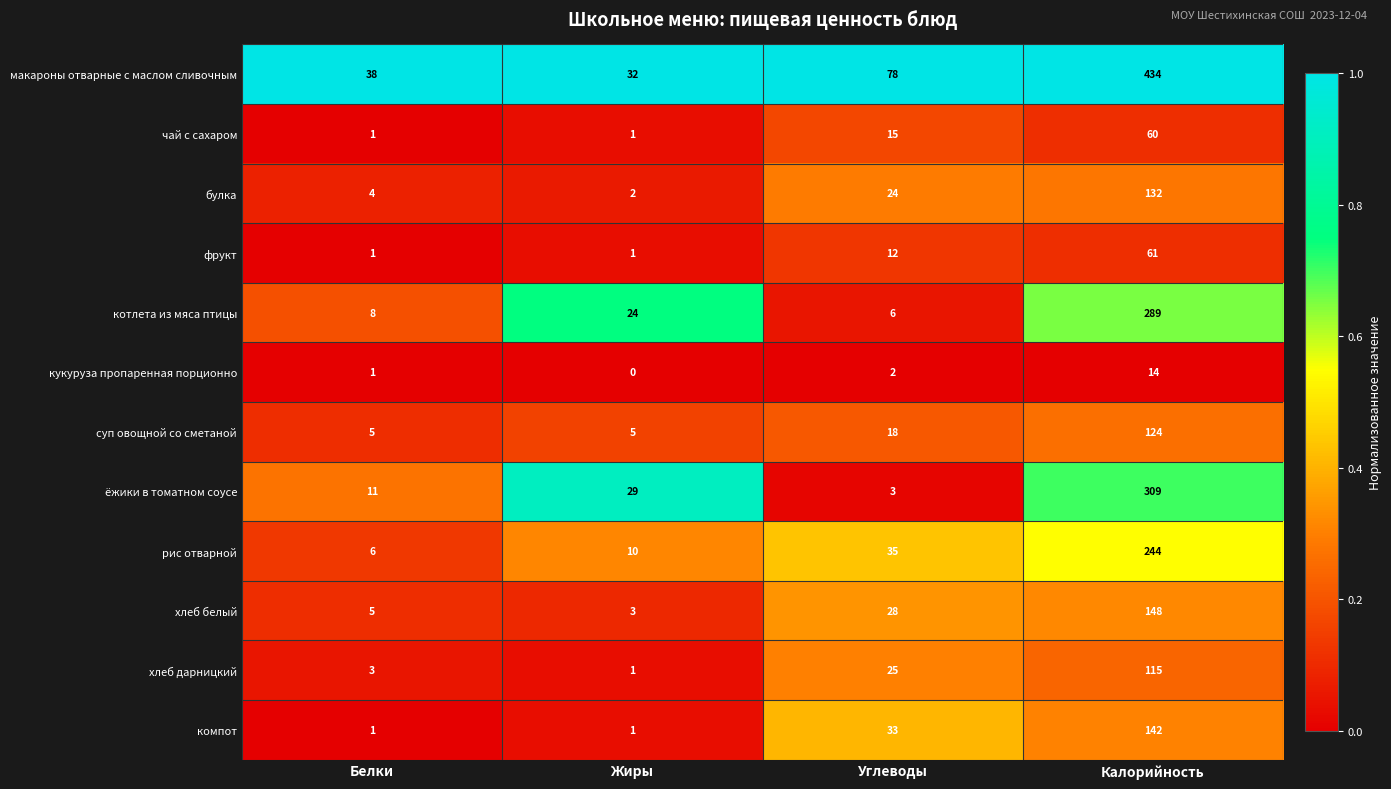

What is the minimum value for макароны отварные с маслом сливочным?

32